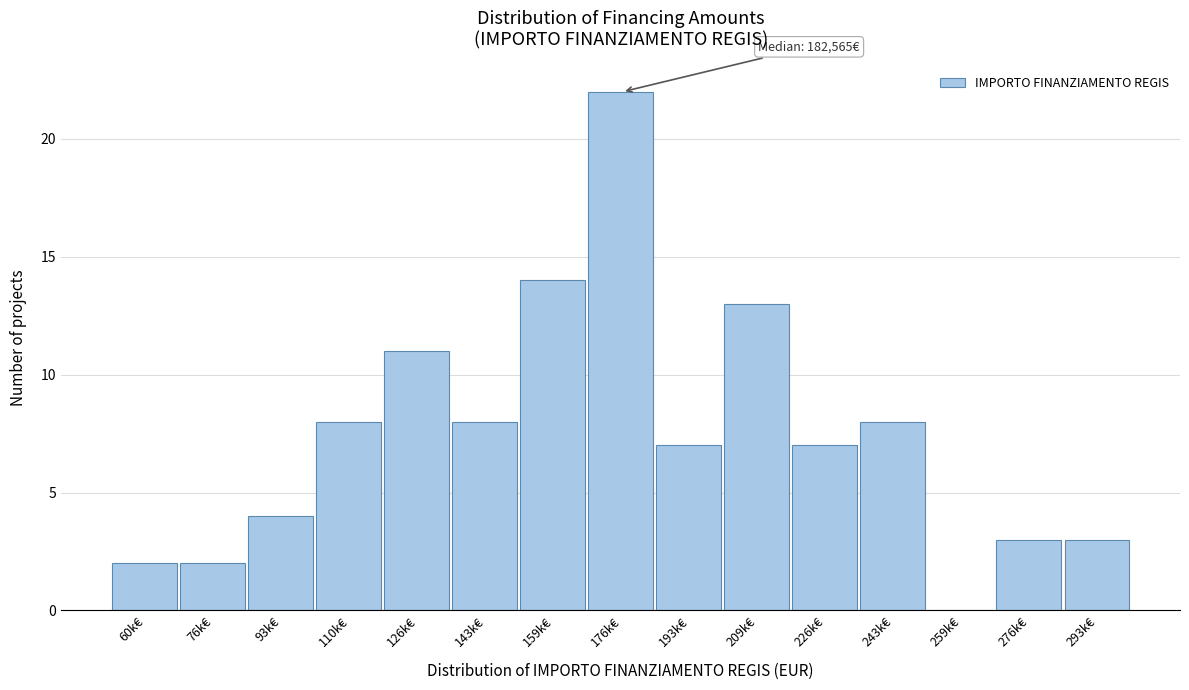

Reading left to right, extract all data points from this chart.

60k€=2	76k€=2	93k€=4	110k€=8	126k€=11	143k€=8	159k€=14	176k€=22	193k€=7	209k€=13	226k€=7	243k€=8	259k€=0	276k€=3	293k€=3